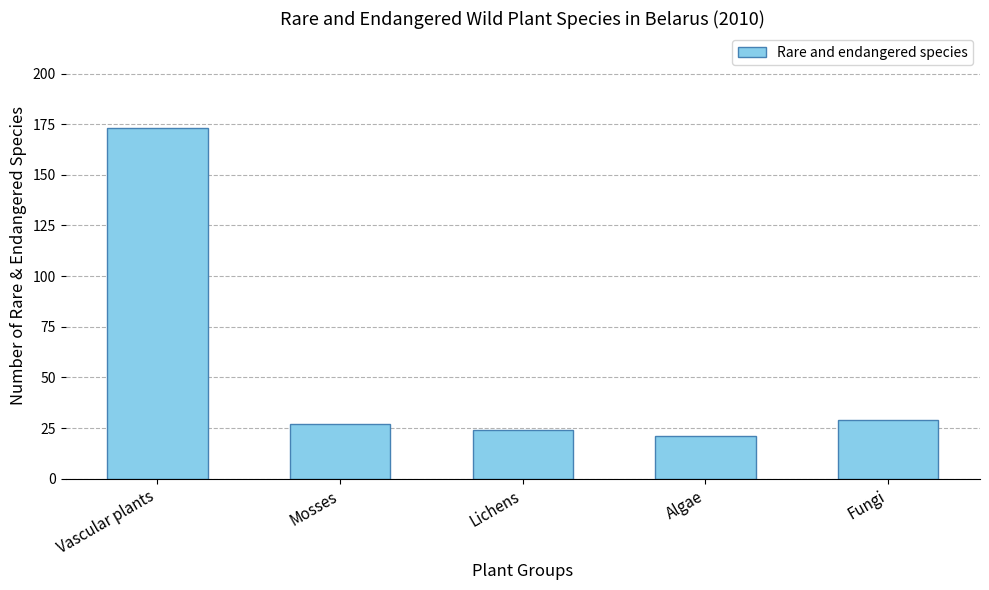

Reading left to right, what are all the values shown in this chart?

Vascular plants=173	Mosses=27	Lichens=24	Algae=21	Fungi=29